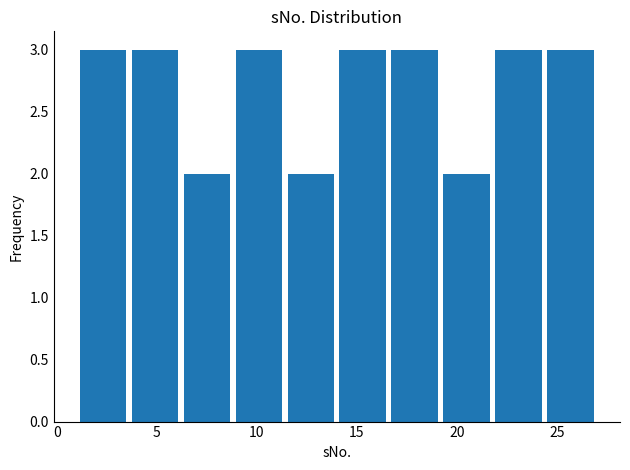

How tall is the bar that spans 16.6 to 19.2 on the x-axis? Neither the bar edges nor the heights are printed on the chart, so give them approximately, as read against the axes.

3